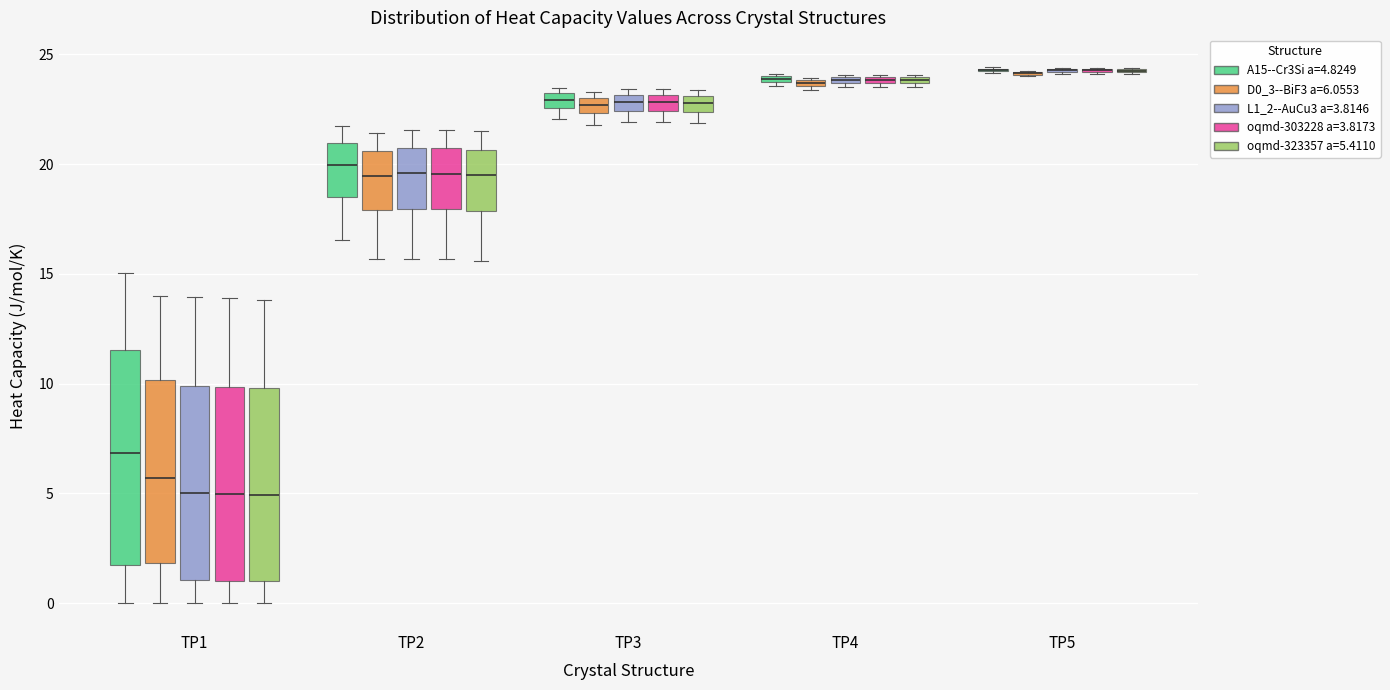

Where is the upper edge of the box for TP3 (A15--Cr3Si a=4.8249) on the y-axis? The values are not printed on the chart, so give them approximately, as read against the axis.

23.0